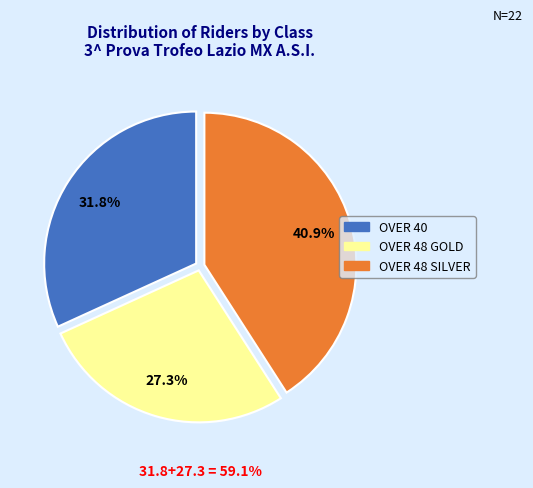

How many segments does this pie chart have?

3